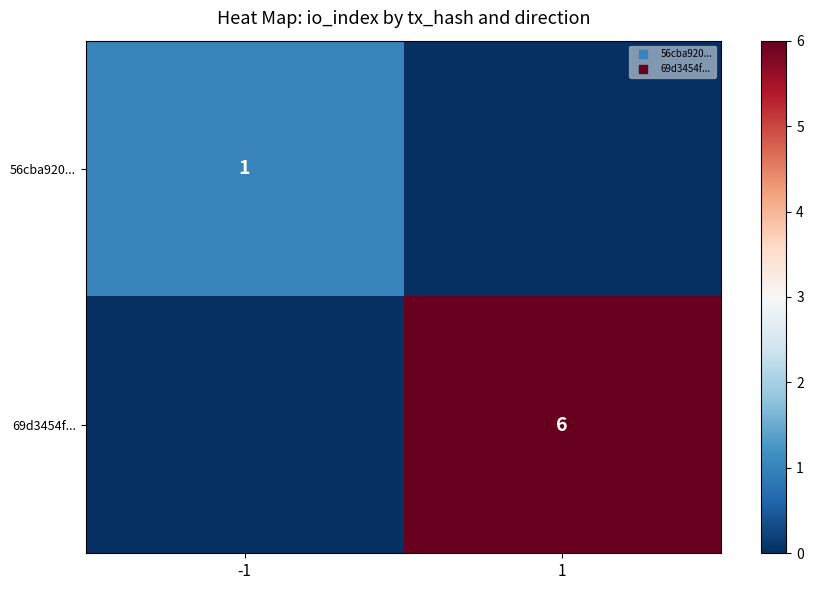

What is the difference between the 56cba920... values at -1 and 1?

1